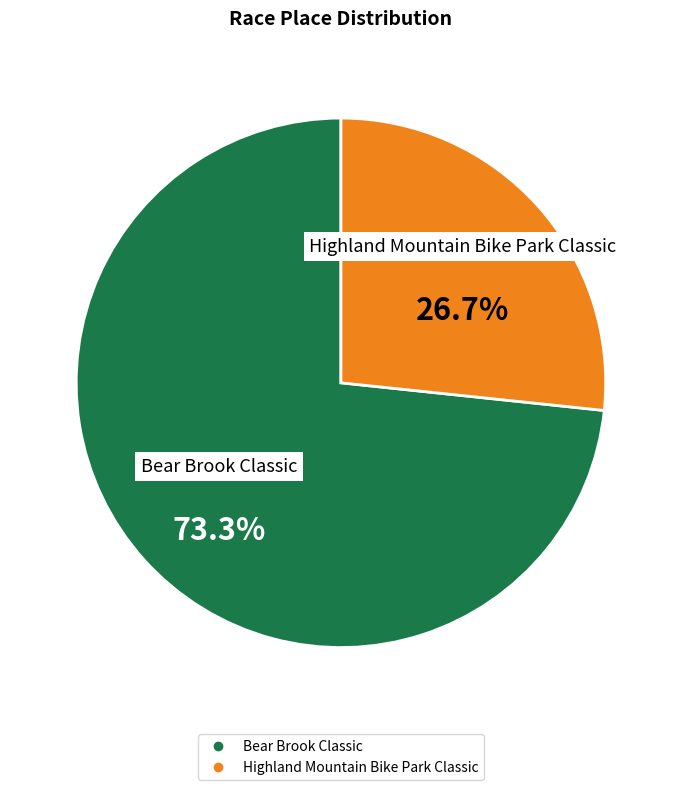

Count the number of slices in the pie.

2